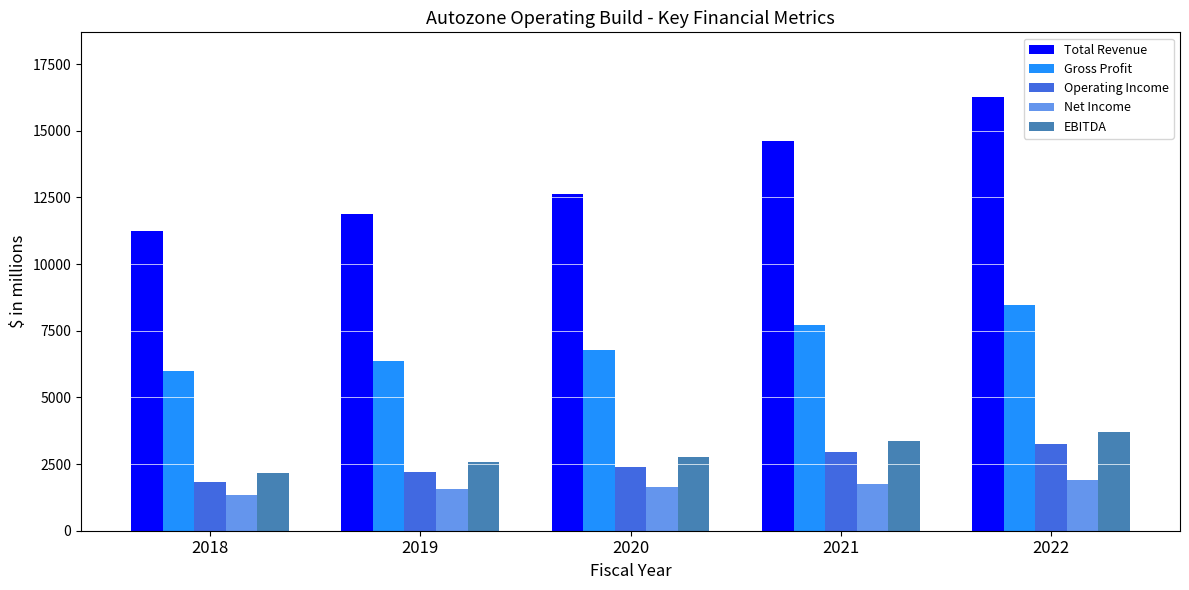

Where does the EBITDA series first go above 2775?

2020